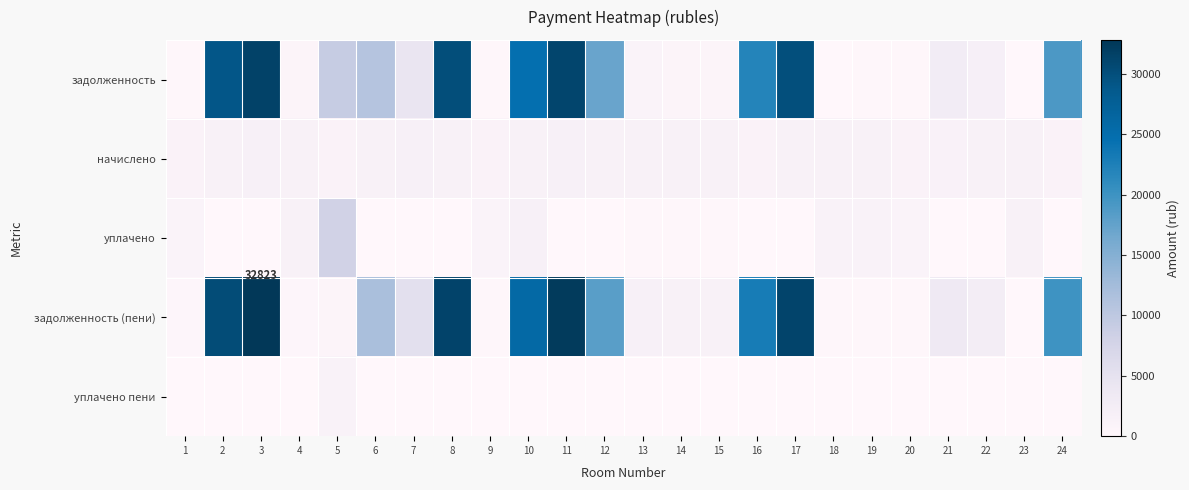

What is the sum of the задолженность (пени) values at 13 and 21?

5143.5